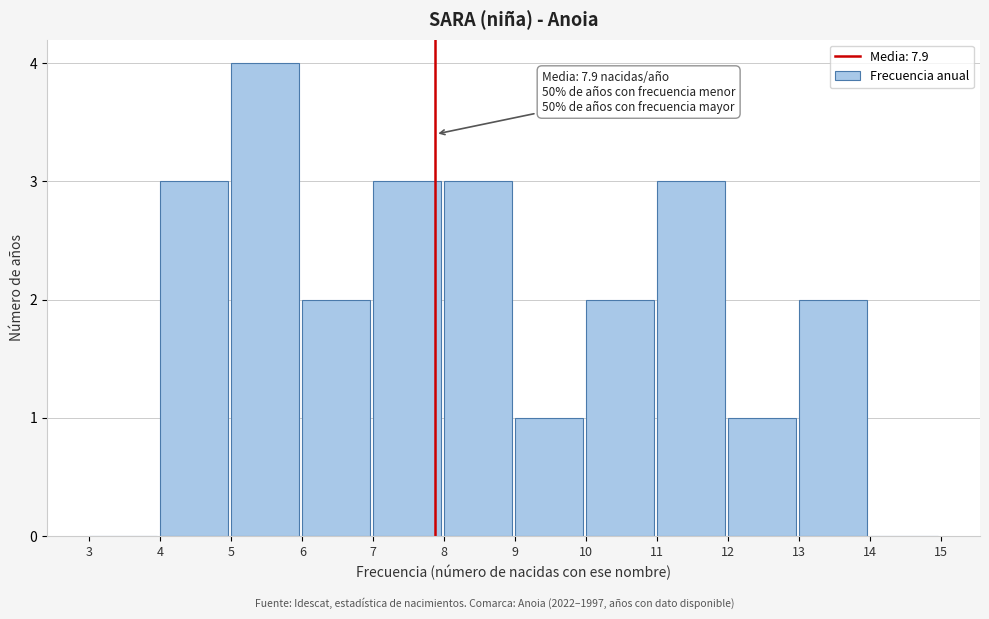

Over which range of the x-axis is the bar tallest?

5 to 6